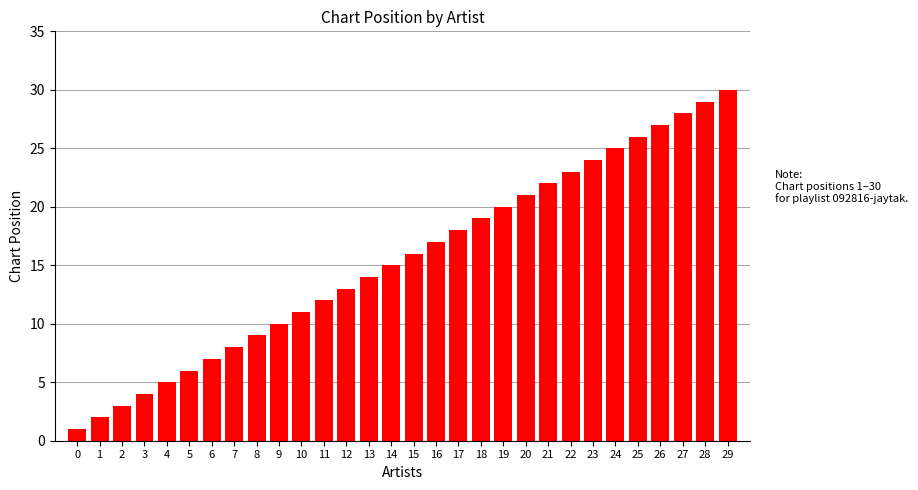

How many categories are shown in the chart?

30